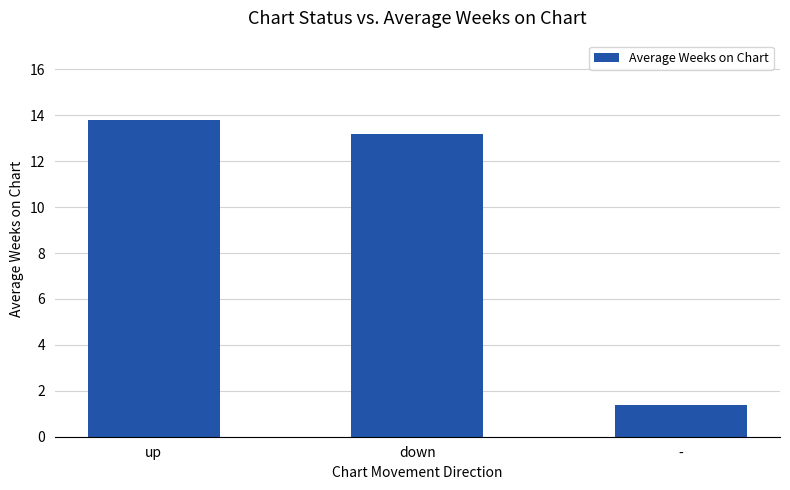

How many categories are shown in the chart?

3